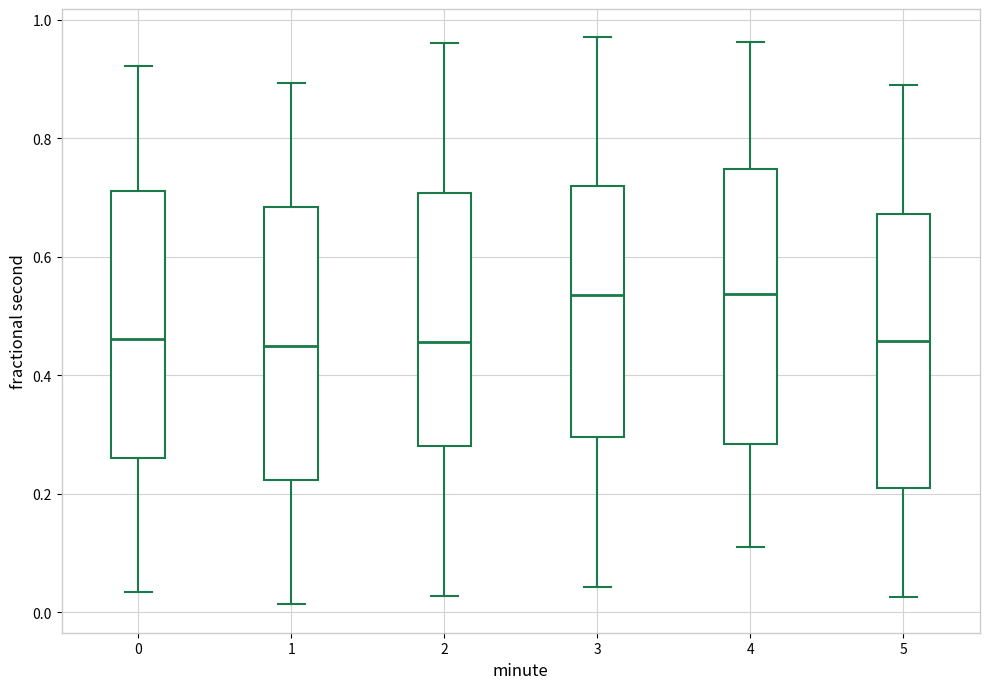

Reading left to right, transcribe this box plot: for each box, give where its median line is, the range the box spans, and where its two whiskers end, as read against the y-axis. The values are not printed on the chart, so give them approximately, as read against the axis.

0: median 0.46, box 0.26 to 0.72, whiskers 0.04 to 0.92
1: median 0.44, box 0.22 to 0.68, whiskers 0.02 to 0.90
2: median 0.46, box 0.28 to 0.70, whiskers 0.02 to 0.96
3: median 0.54, box 0.30 to 0.72, whiskers 0.04 to 0.98
4: median 0.54, box 0.28 to 0.74, whiskers 0.12 to 0.96
5: median 0.46, box 0.20 to 0.68, whiskers 0.02 to 0.88